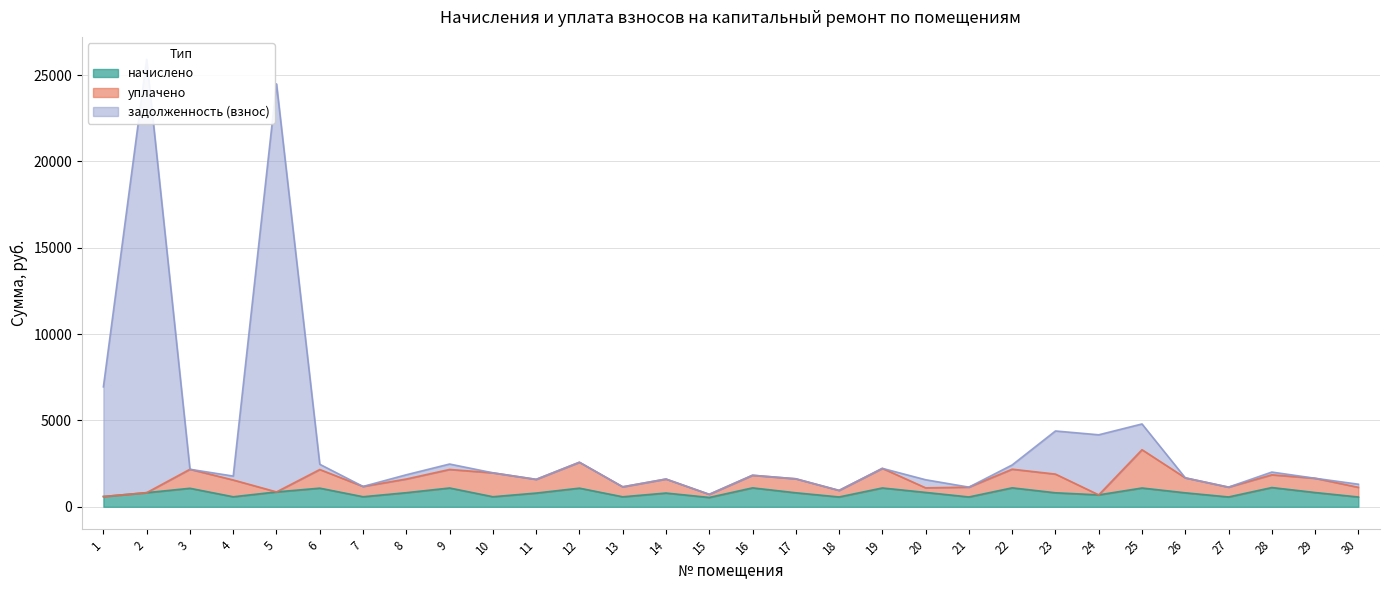

Is the value of задолженность (взнос) at 17 greater than the value of начислено at 16?

Yes